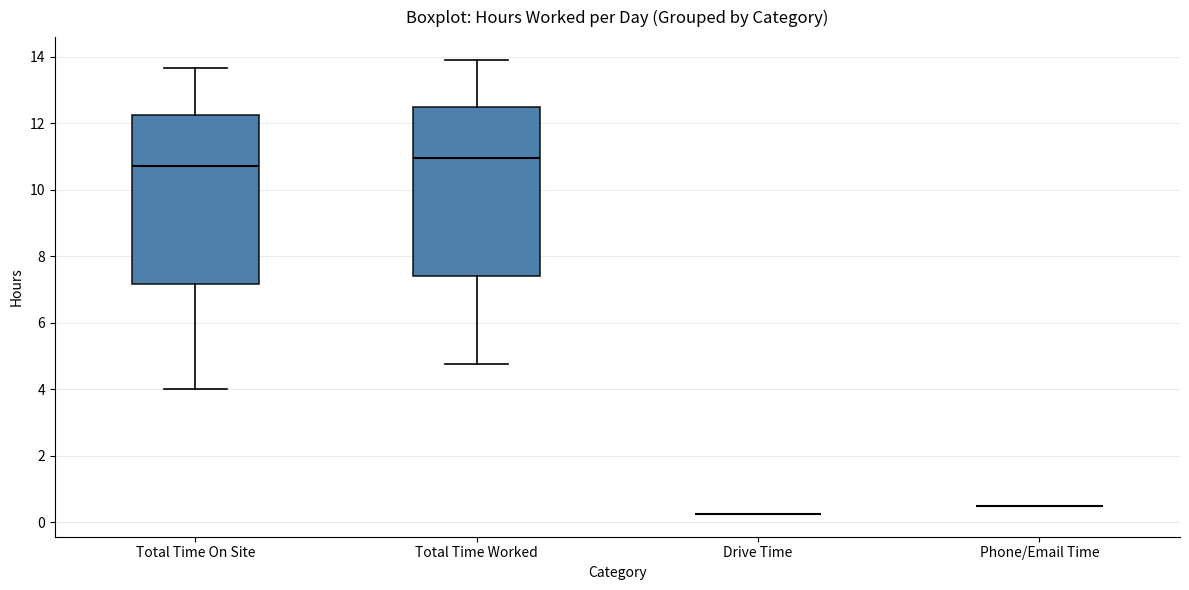

Where does the median line of the box for Total Time On Site sit on the y-axis? The values are not printed on the chart, so give them approximately, as read against the axis.

10.8